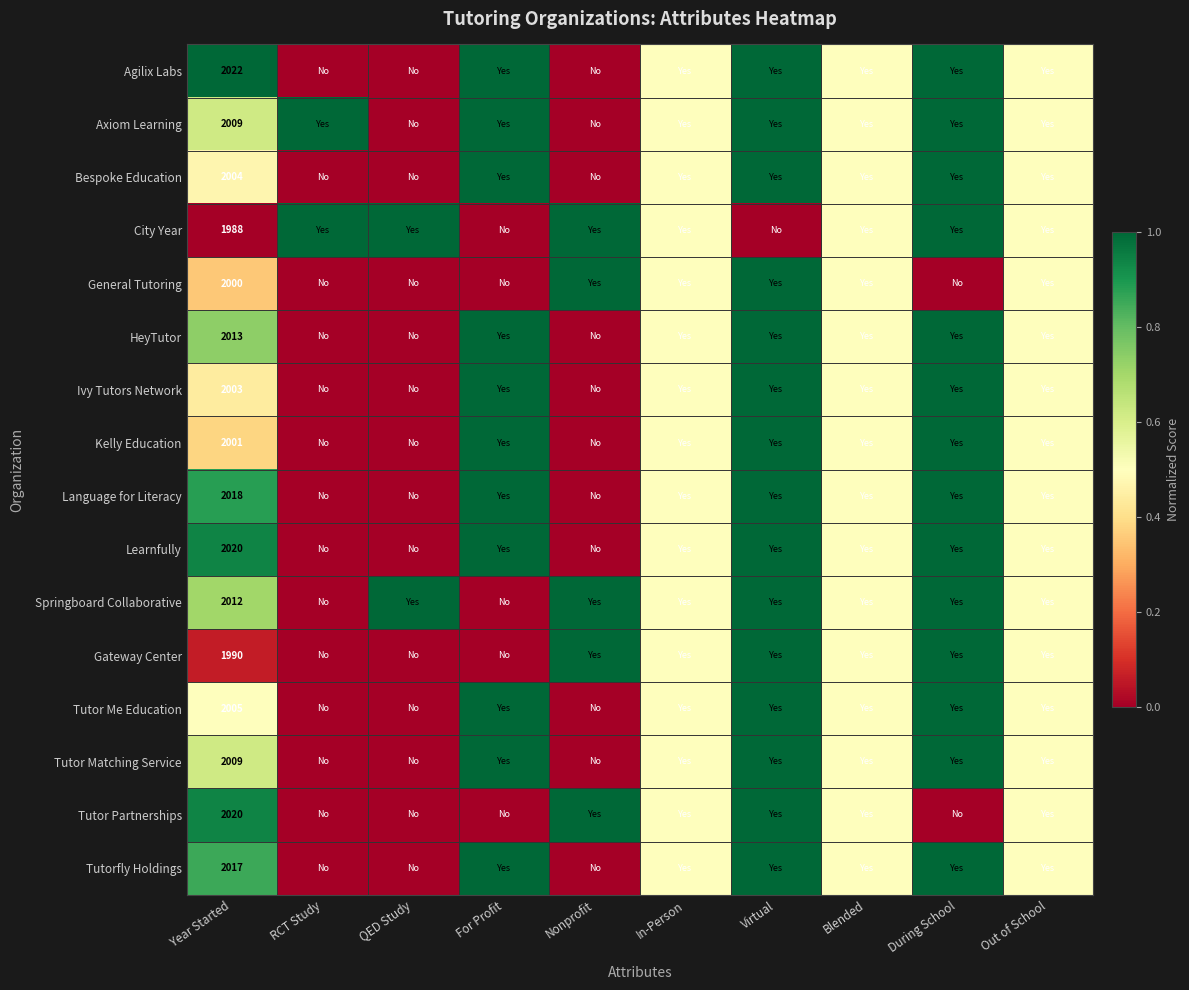

At which category is the sum across all series the highest?

Virtual